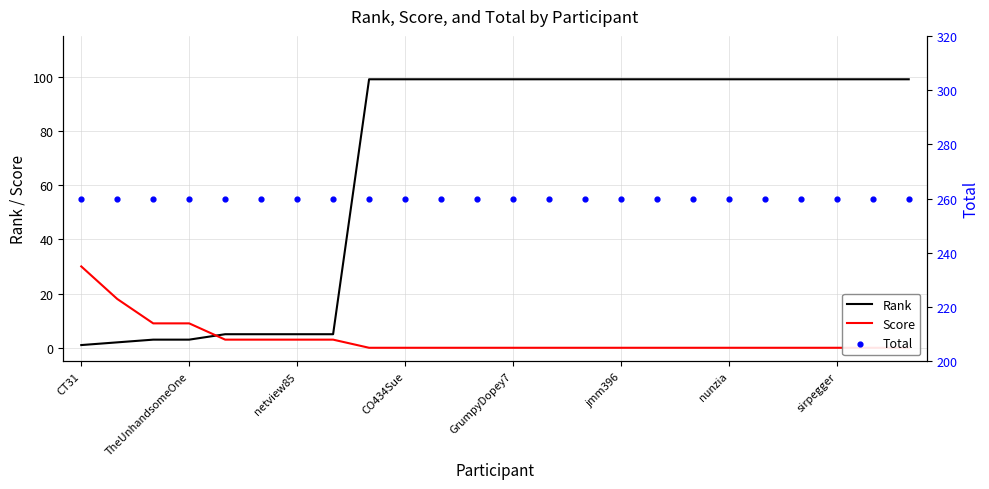

Which series reaches the minimum Y coordinate?

Score